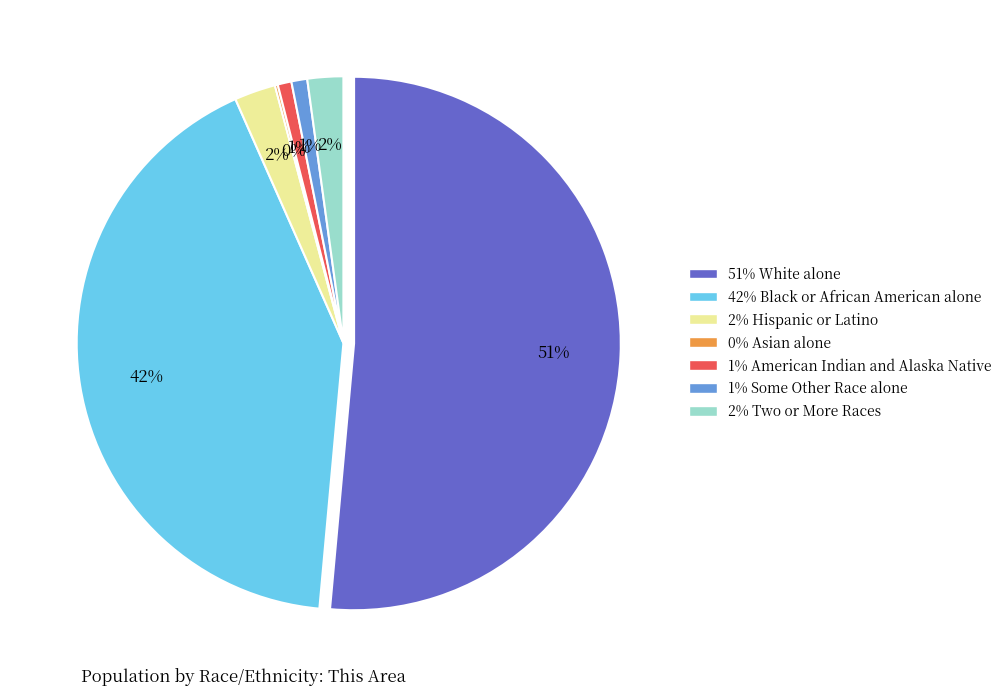

To the nearest percent, what is the combined percentage of American Indian and Alaska Native and Two or More Races?

3%